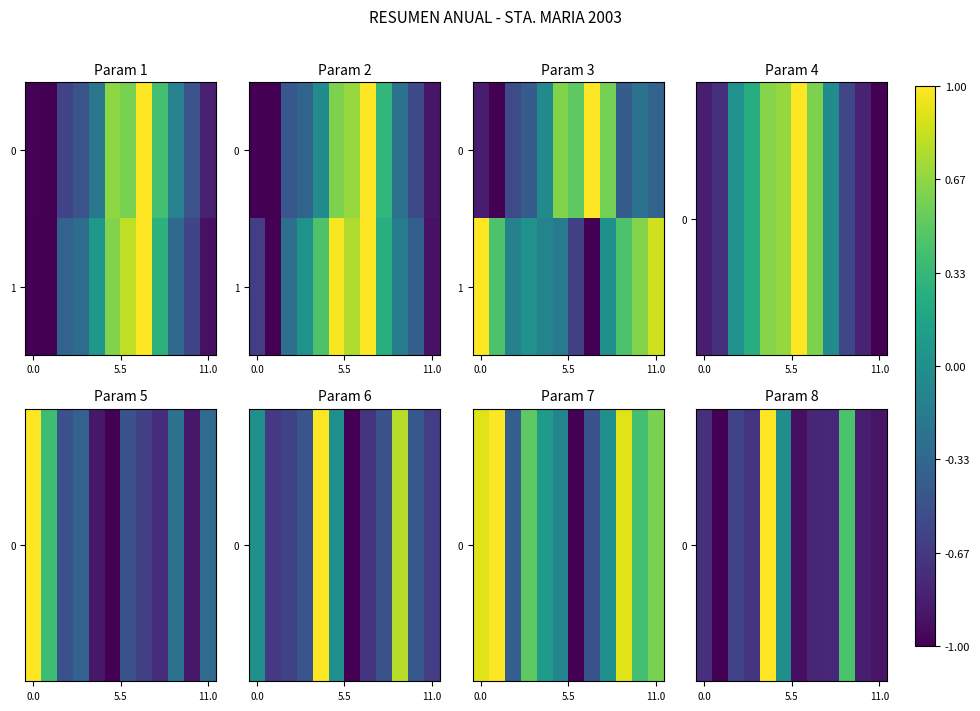

How many values in the 0 series are below 0?

10